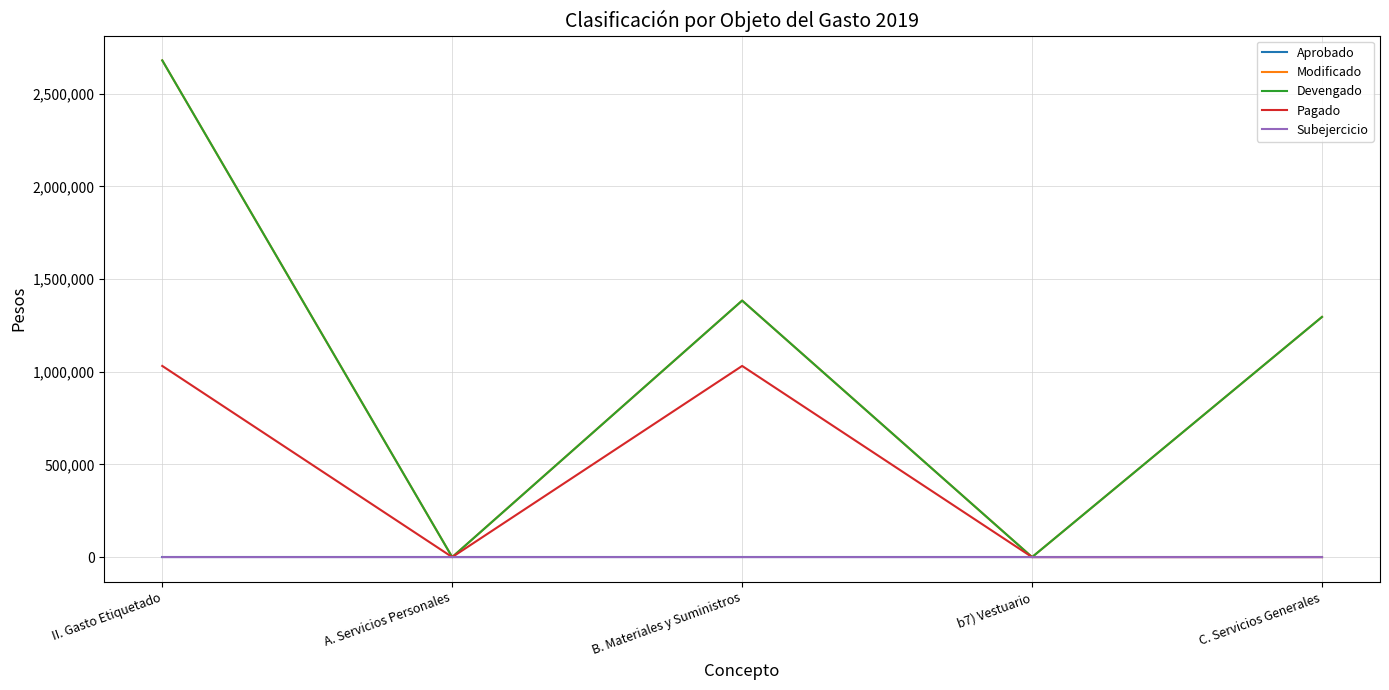

Is it true that Modificado equals 842659 at A. Servicios Personales?

False